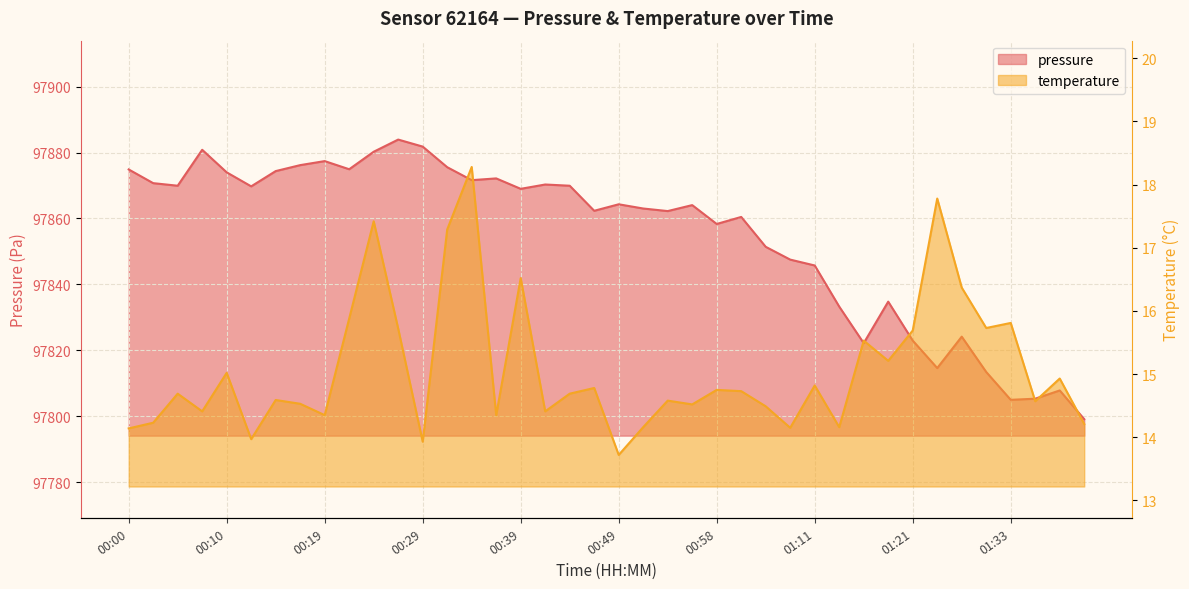

The temperature series shows 14.5 at 00:17. True or false?

True